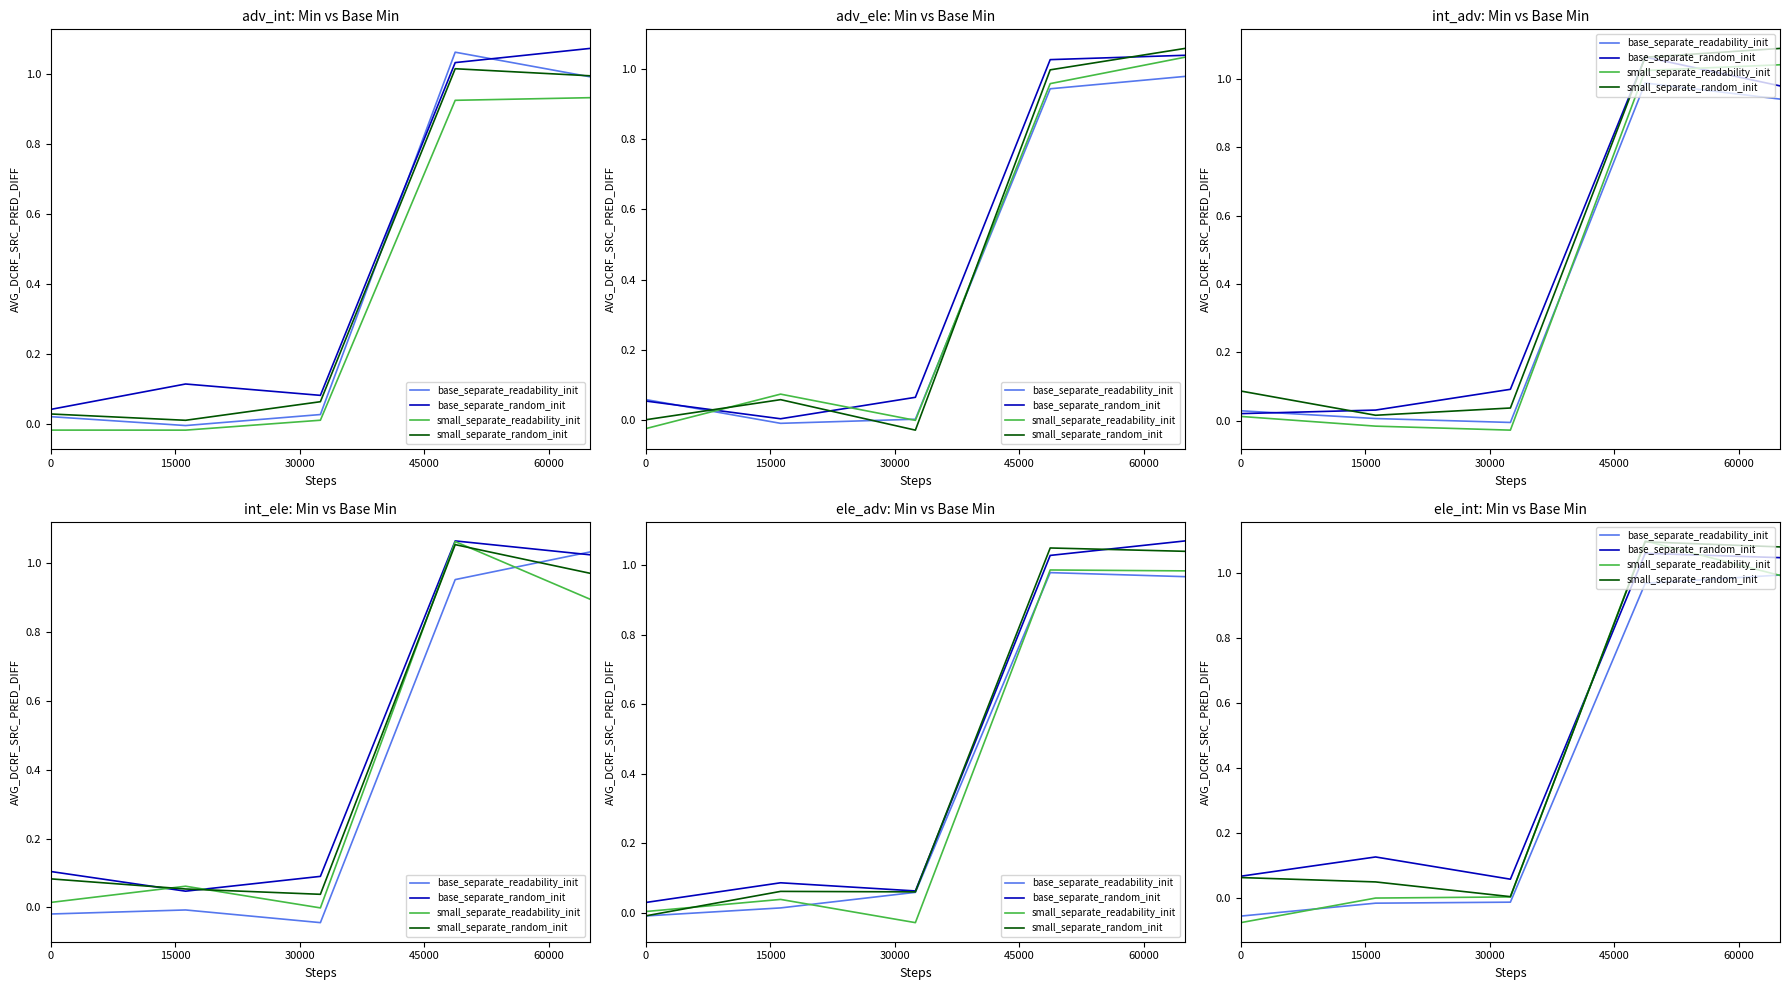

Which has a higher value, 60000 or 0?

60000